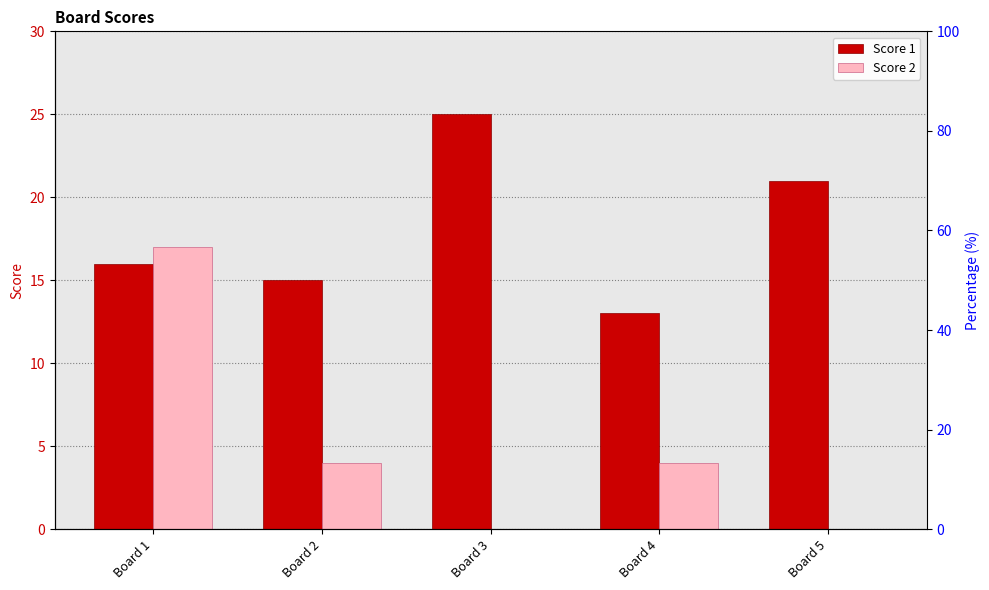

Which category has the lowest value in the Score 1 series?

Board 4